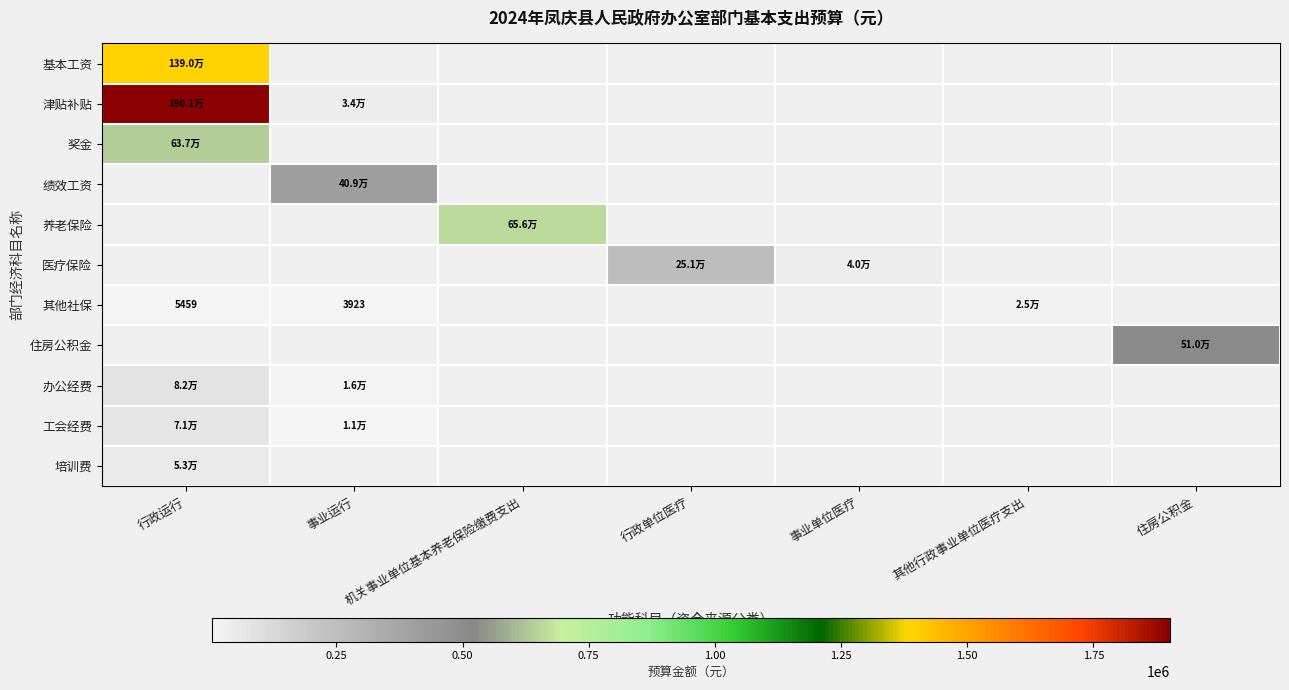

The 办公经费 series shows 0.0 at 住房公积金. True or false?

True